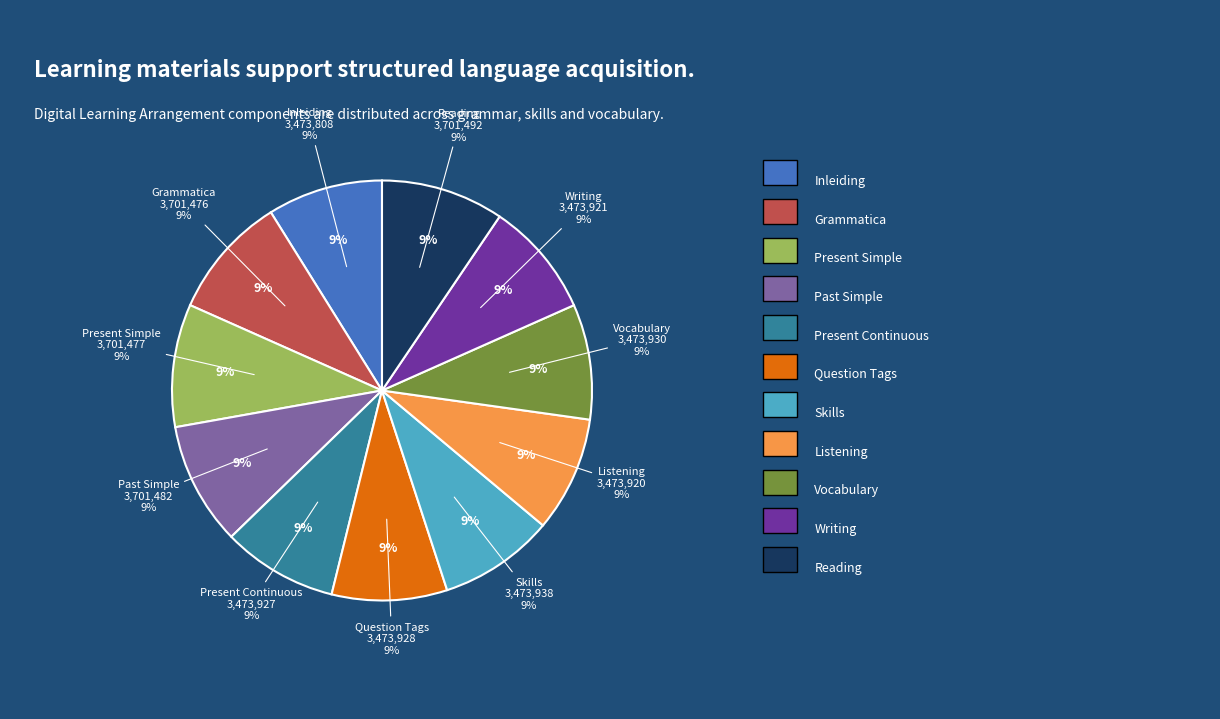

To the nearest percent, what is the average slice percentage?

9%